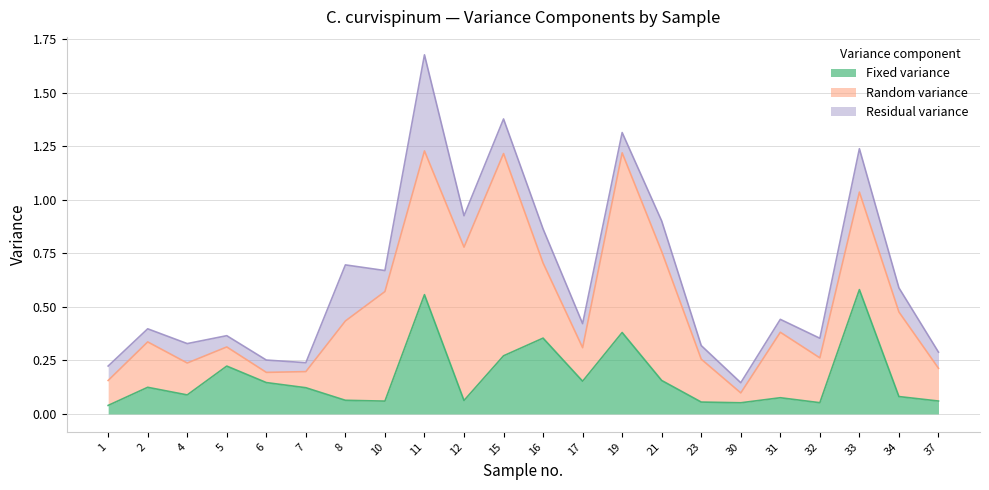

The Fixed variance series shows 0.0 at 4. True or false?

False